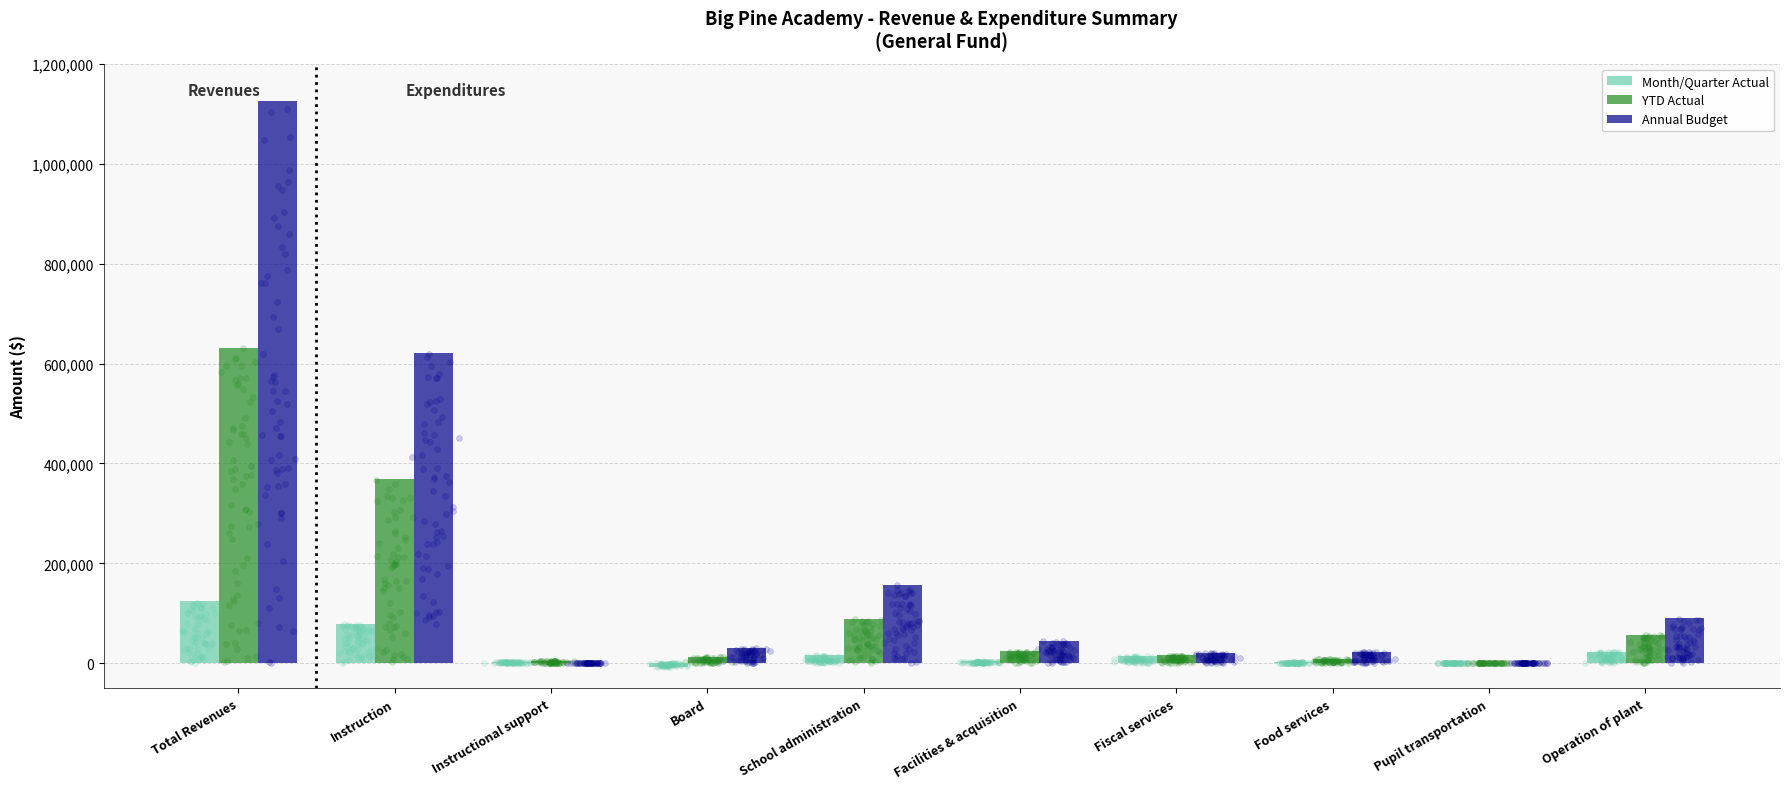

Which series has the largest total across all categories?

Annual Budget